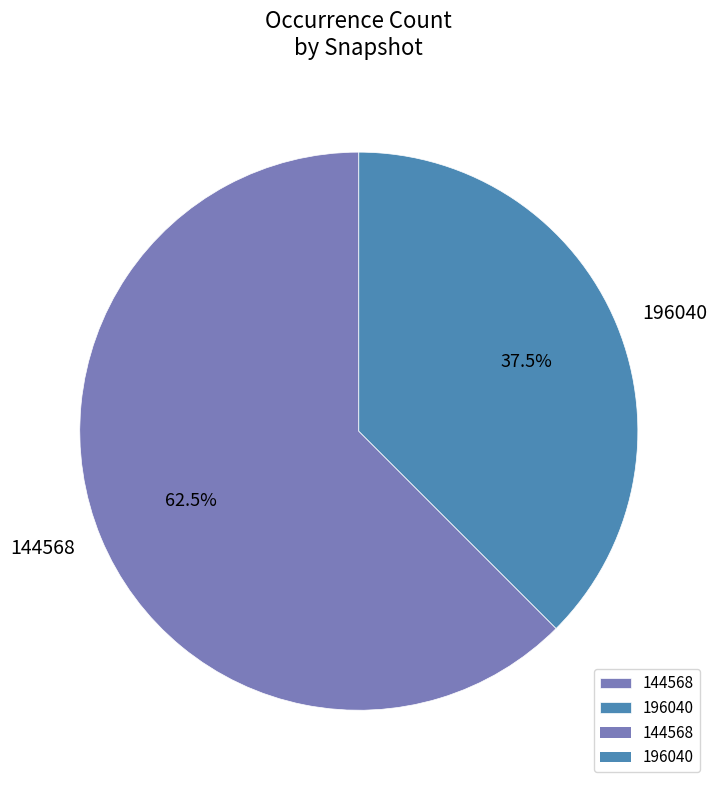

Does any single category account for the majority?

Yes